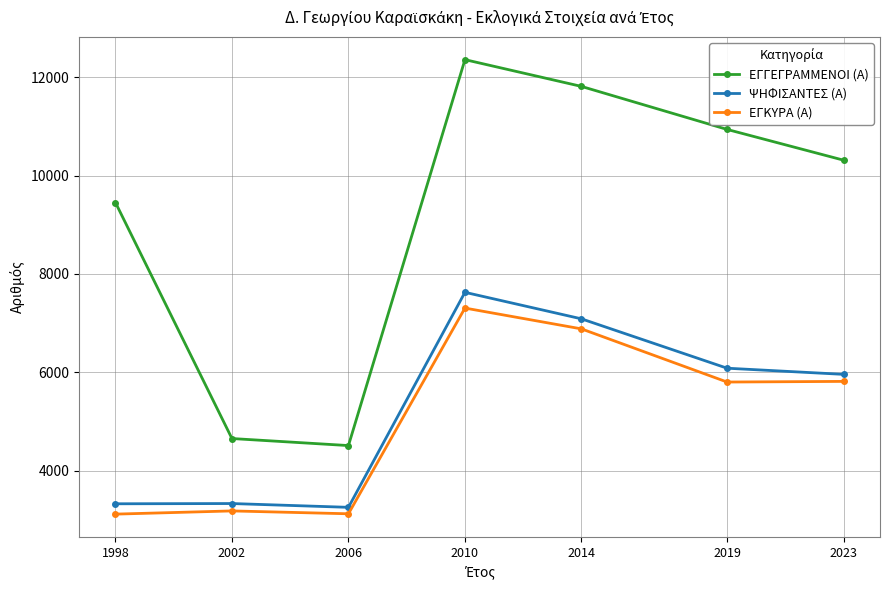

Does the chart have visible grid lines?

Yes